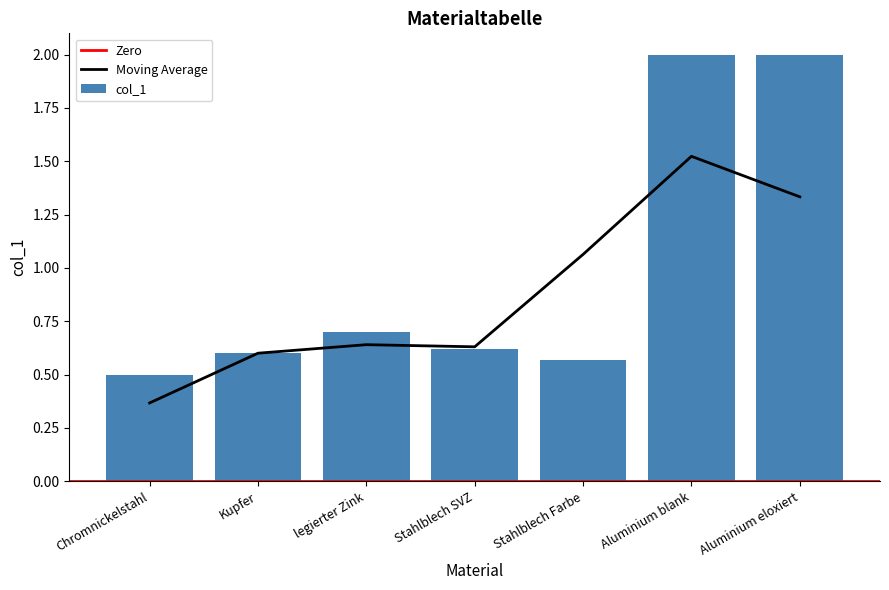

Is it true that the value at legierter Zink is 0.7?

True